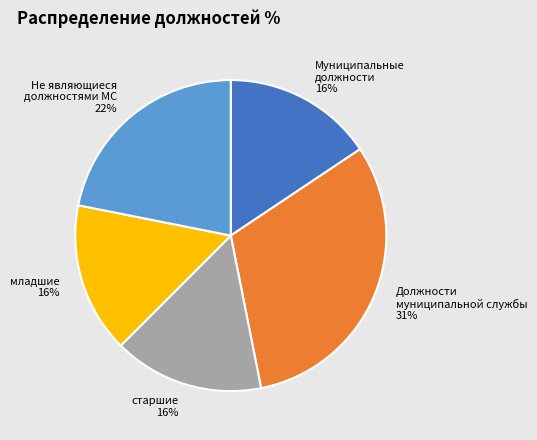

To the nearest percent, what is the average slice percentage?

20%